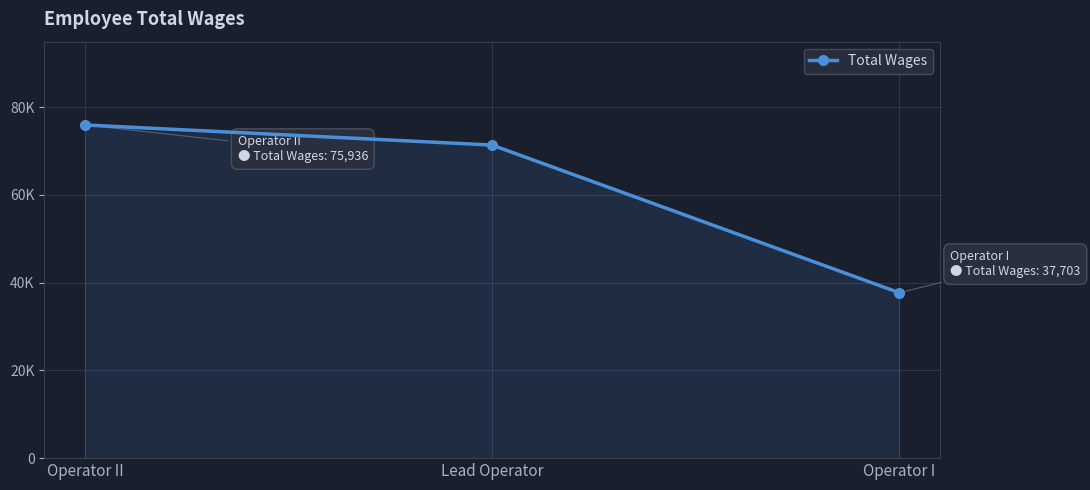

Is it true that the value at Operator II is 114234?

False